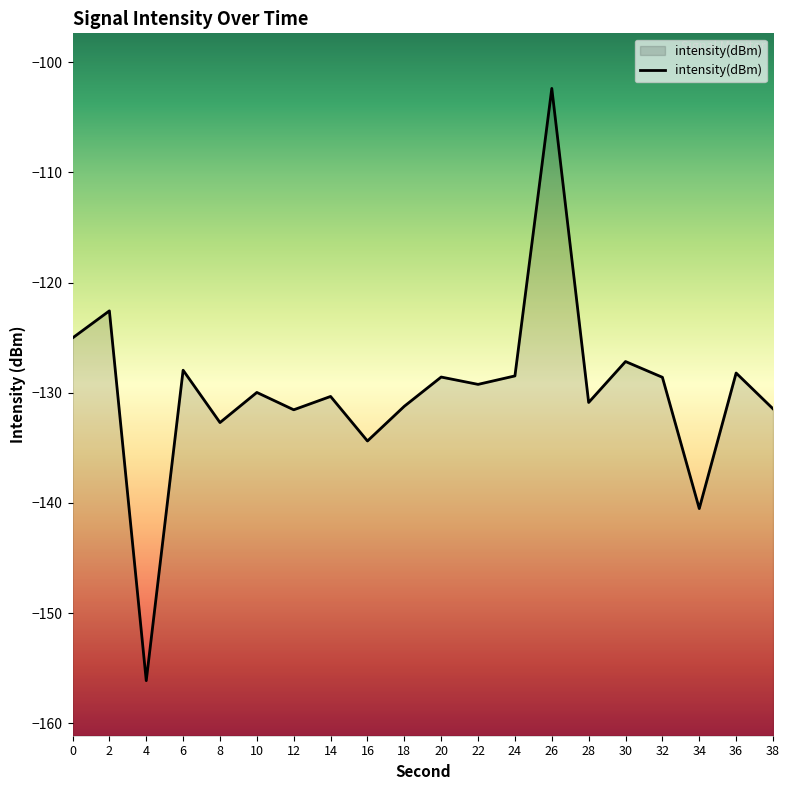

Reading left to right, transcribe all the data shown in this chart.

-125.0	-122.6	-156.1	-128.0	-132.7	-130.0	-131.5	-130.3	-134.4	-131.2	-128.6	-129.2	-128.5	-102.4	-130.9	-127.2	-128.6	-140.5	-128.2	-131.5